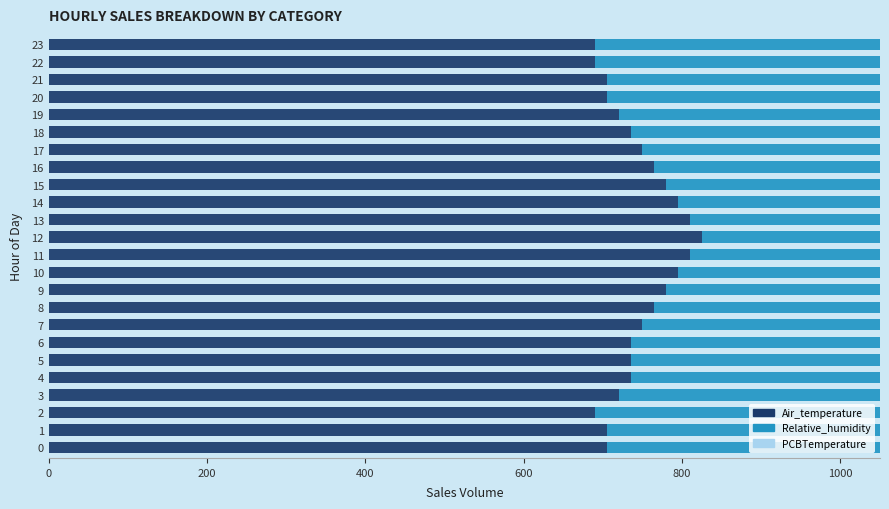

Rank the series by their maximum value, from highest to lowest.

Air_temperature, PCBTemperature, Relative_humidity